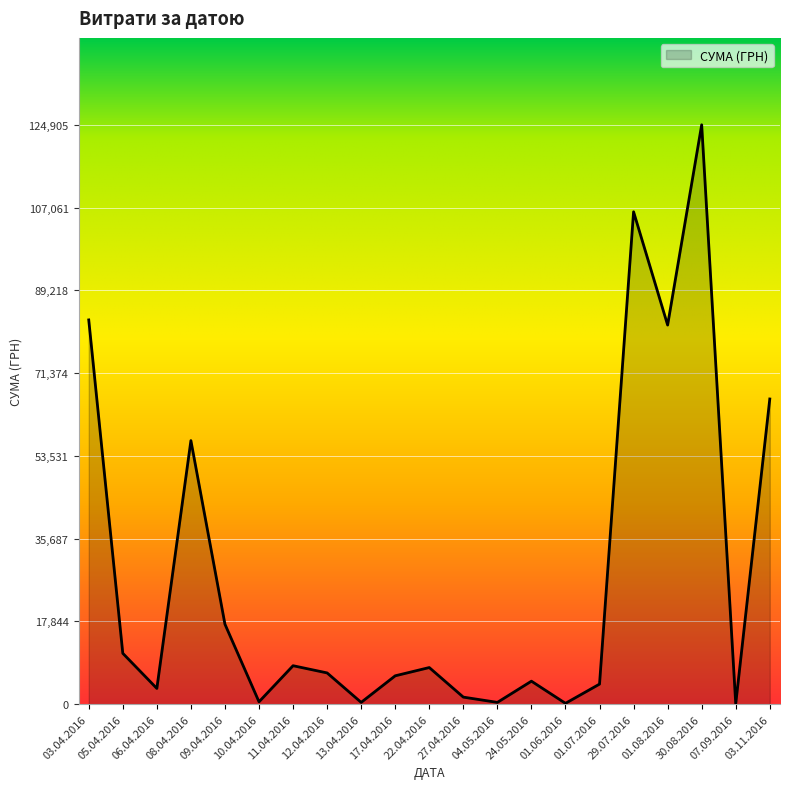

How many categories are shown in the chart?

21